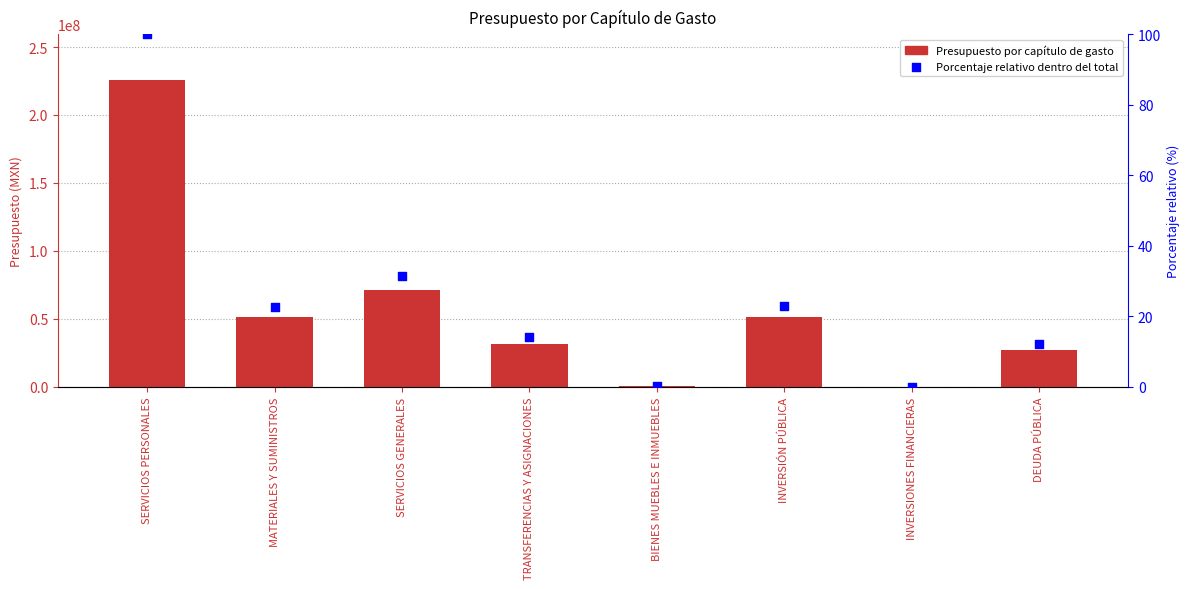

Which series has the largest total across all categories?

Presupuesto por capítulo de gasto